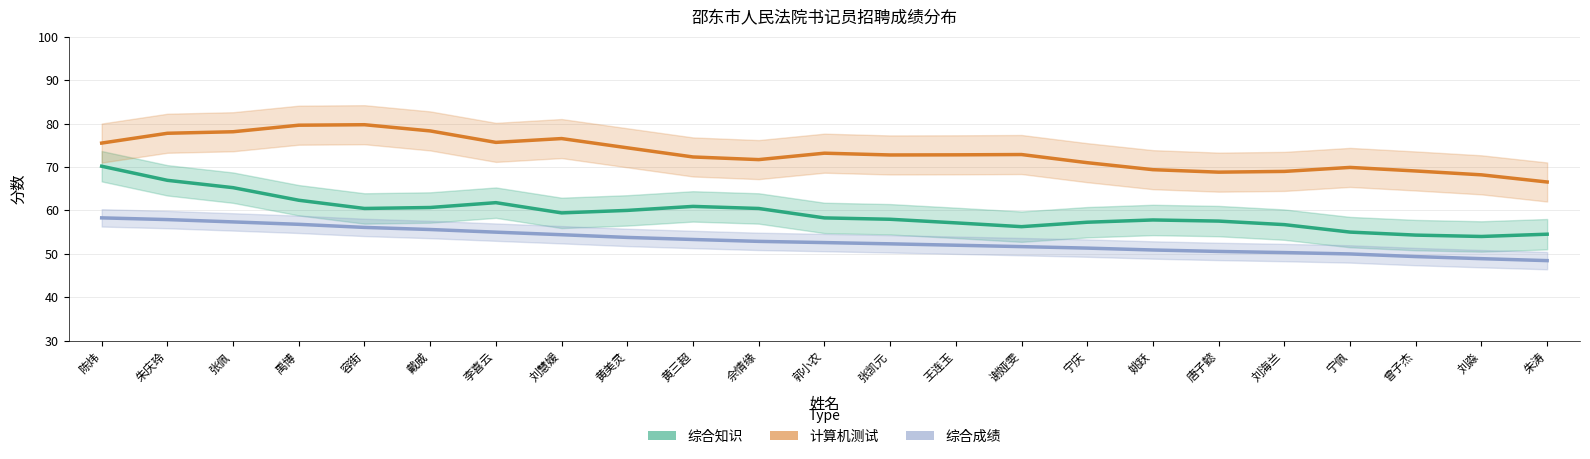

What is the value of the 计算机测试 point at the 14th from the left?

72.8